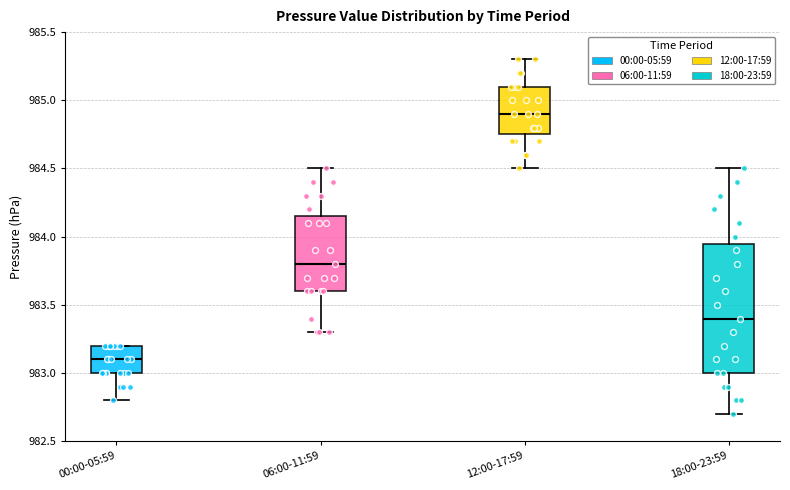

Which box has the lowest median line?

00:00-05:59